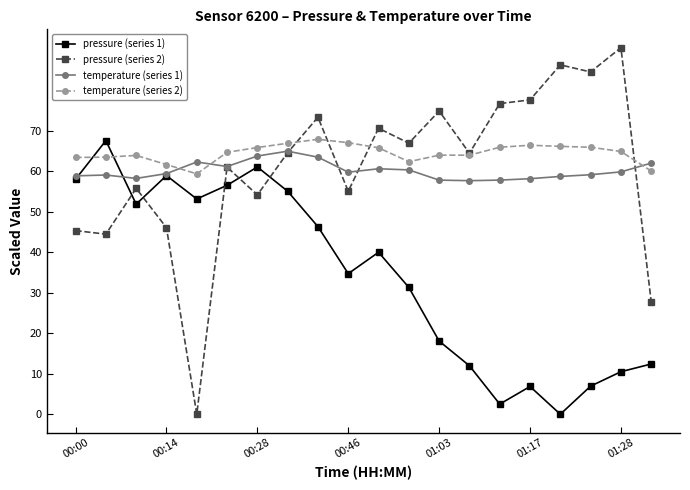

Which series ends up on top after the final intersection of temperature (series 1) and pressure (series 1)?

temperature (series 1)